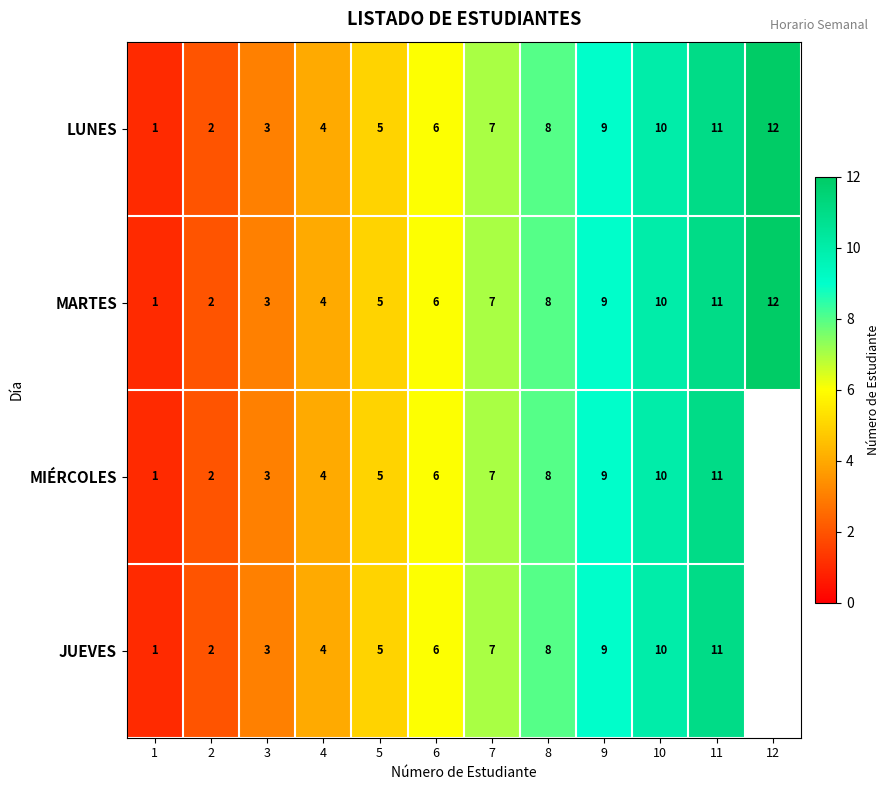

What is the minimum value shown in the chart?

1.0